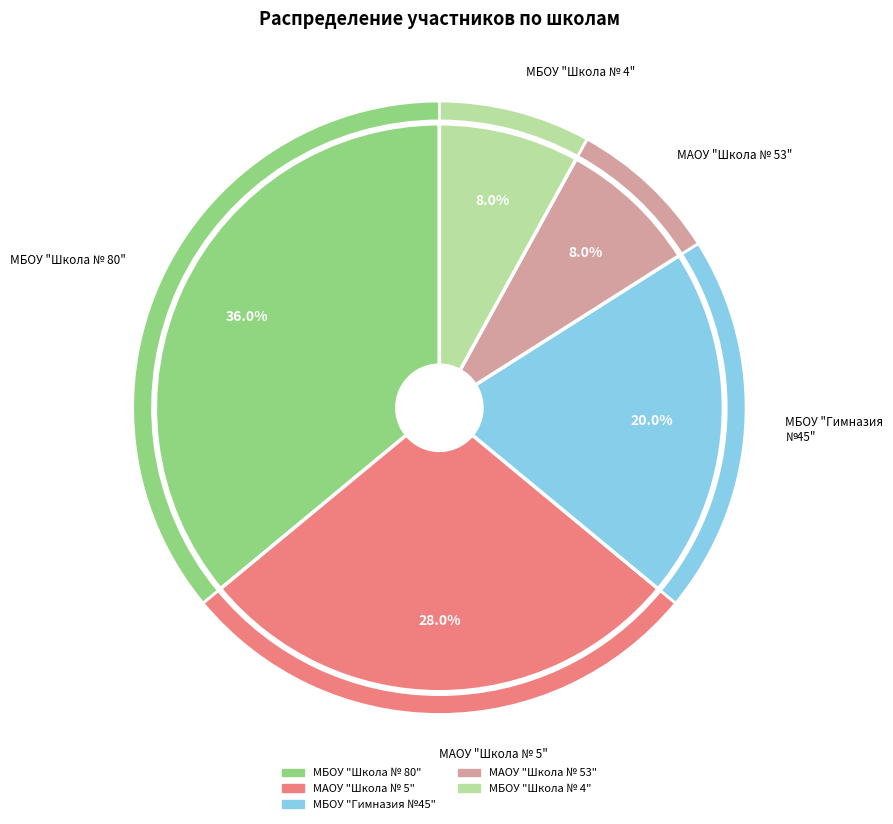

How many segments does this pie chart have?

5